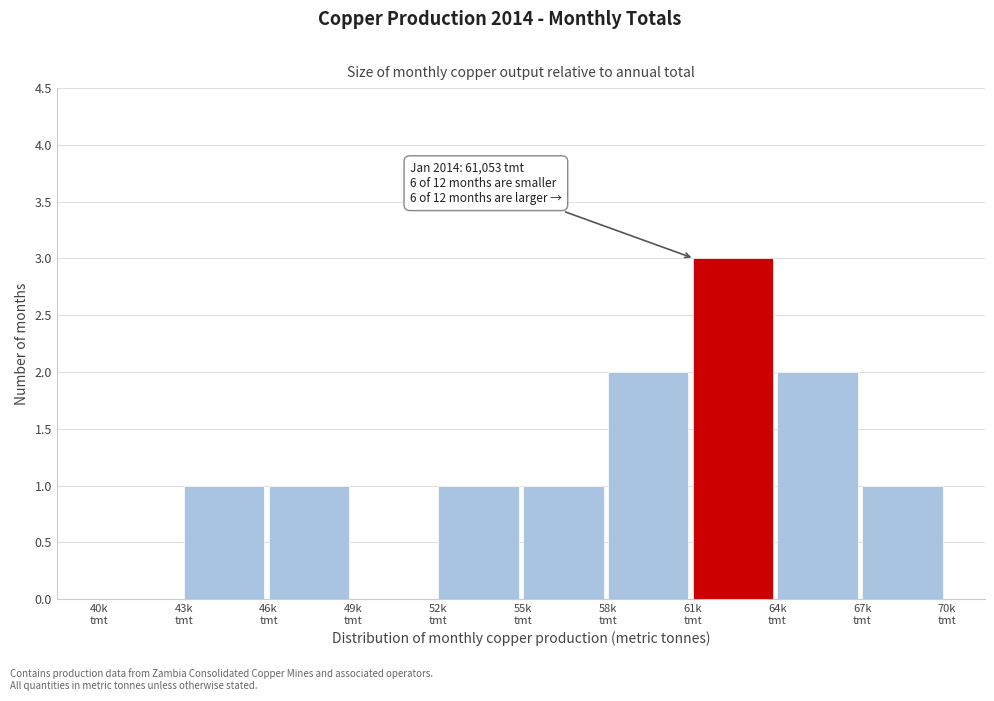

What is the maximum value shown in the chart?

3